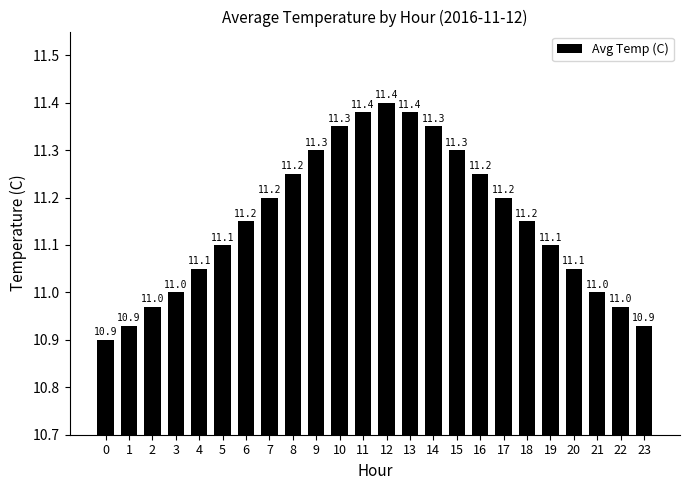

Is it true that the value at 17 is 19.9?

False